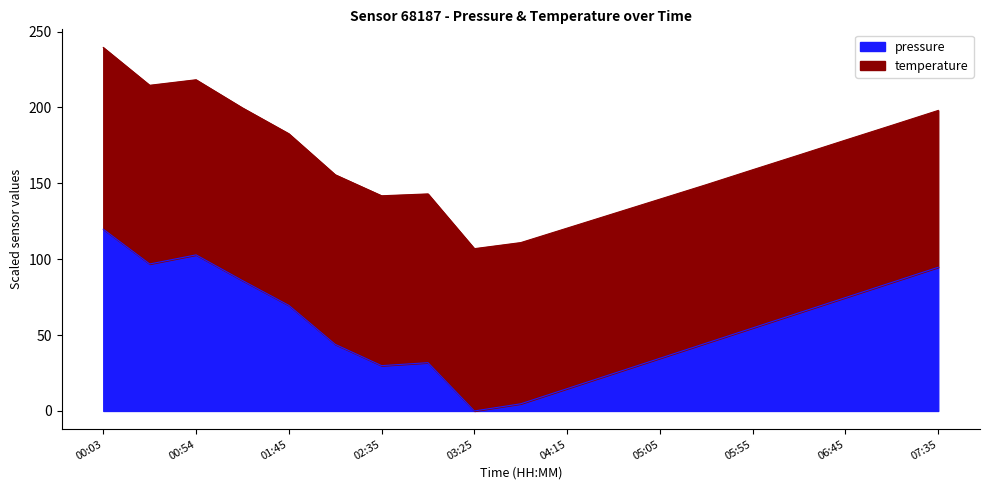

Reading left to right, what are all the values shown in this chart?

00:03=119.8	00:29=96.9	00:54=102.9	01:19=85.9	01:45=69.6	02:10=43.9	02:35=29.9	03:00=31.8	03:25=0.0	03:50=4.7	04:15=14.7	04:40=24.7	05:05=34.7	05:30=44.7	05:55=54.7	06:20=64.7	06:45=74.7	07:10=84.7	07:35=94.7